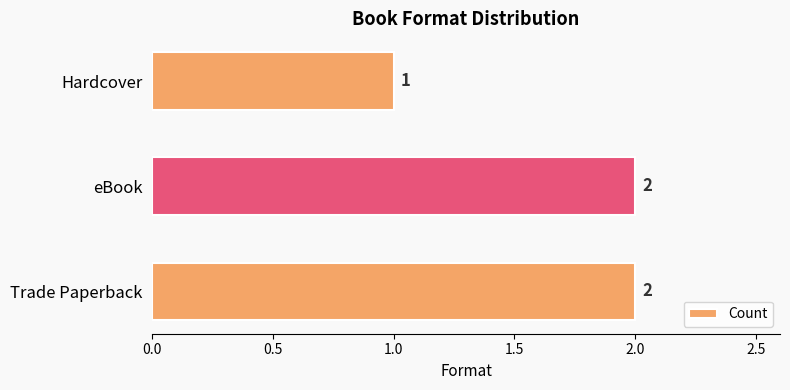

What is the minimum value shown in the chart?

1